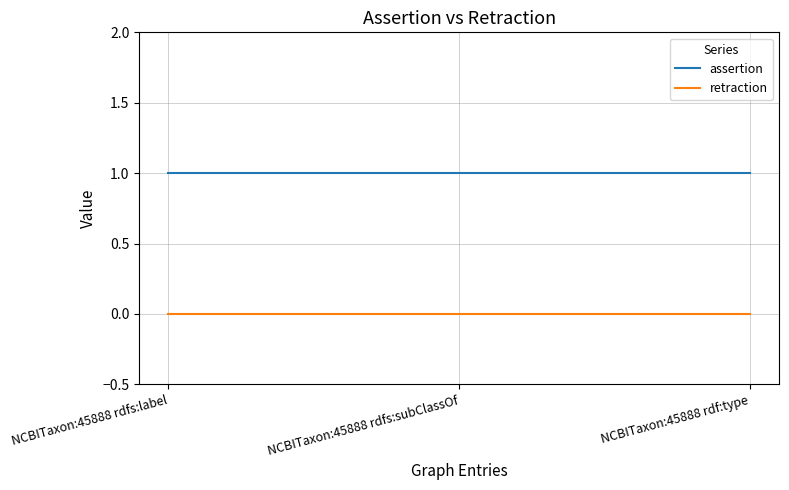

The value of assertion at NCBITaxon:45888 rdf:type is 1. True or false?

True